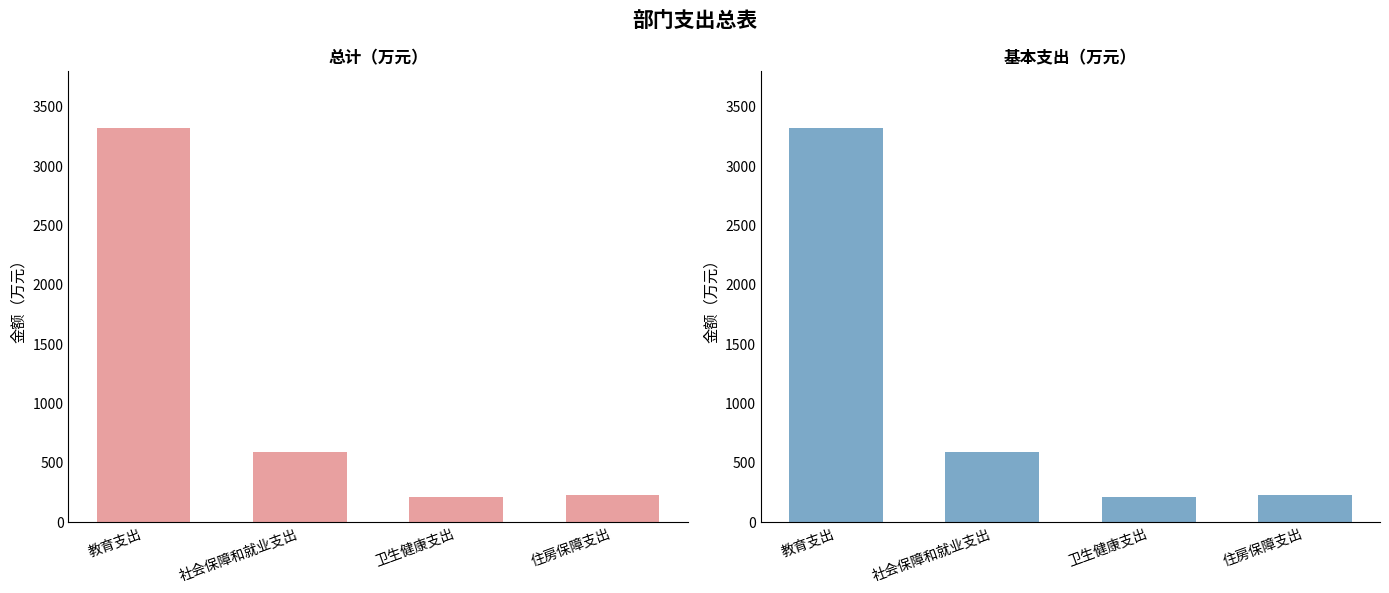

What is the difference between the 总计 values at 教育支出 and 社会保障和就业支出?

2735.5